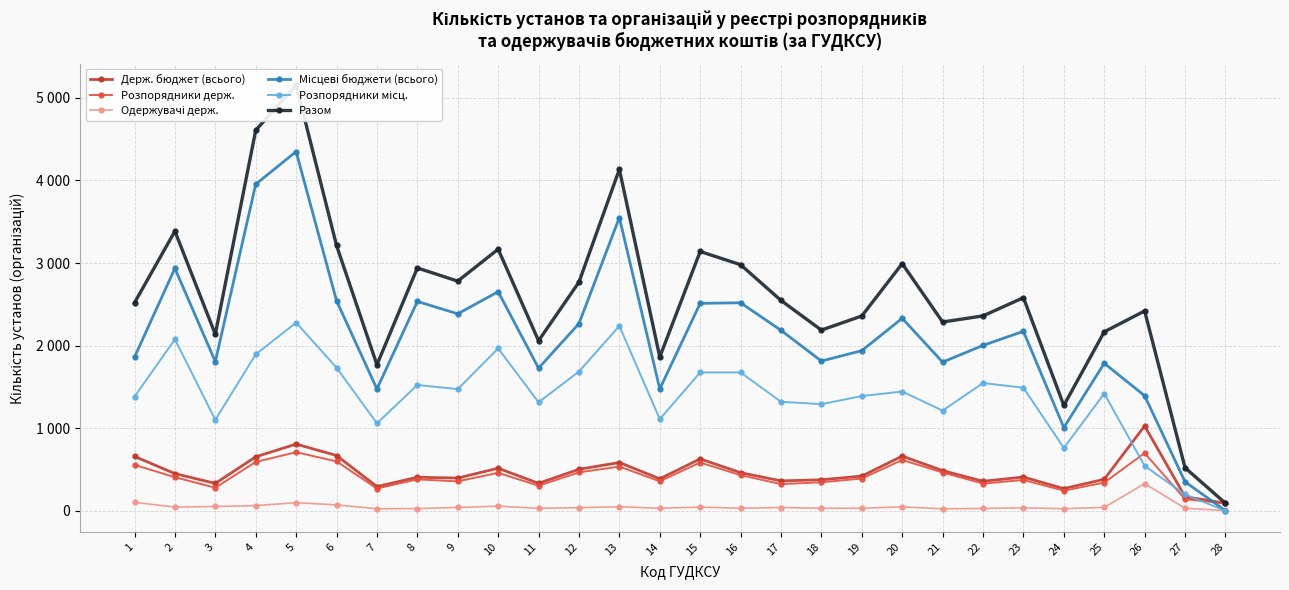

What is the sum of all Розпорядники місц. values?

38795